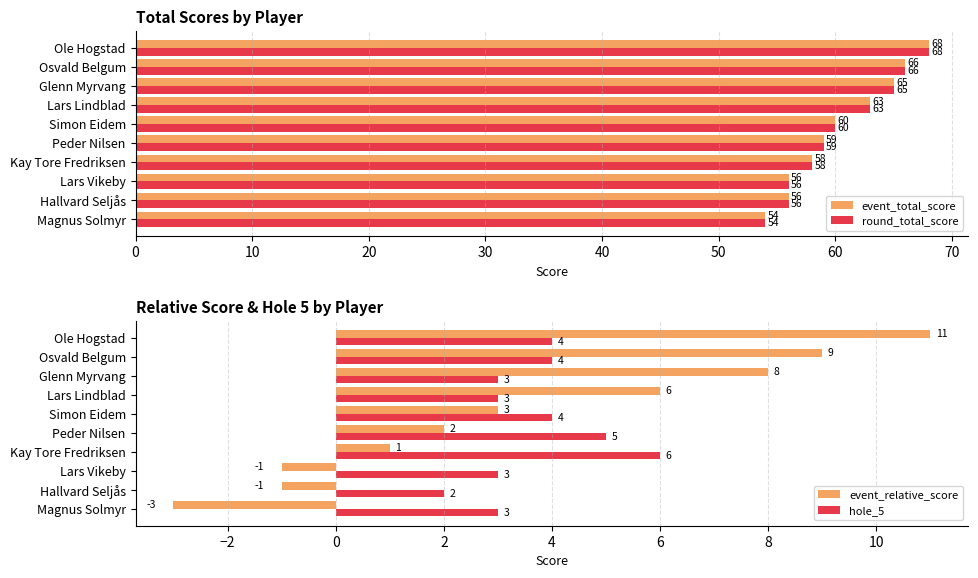

How many positive values does the event_relative_score series have?

7